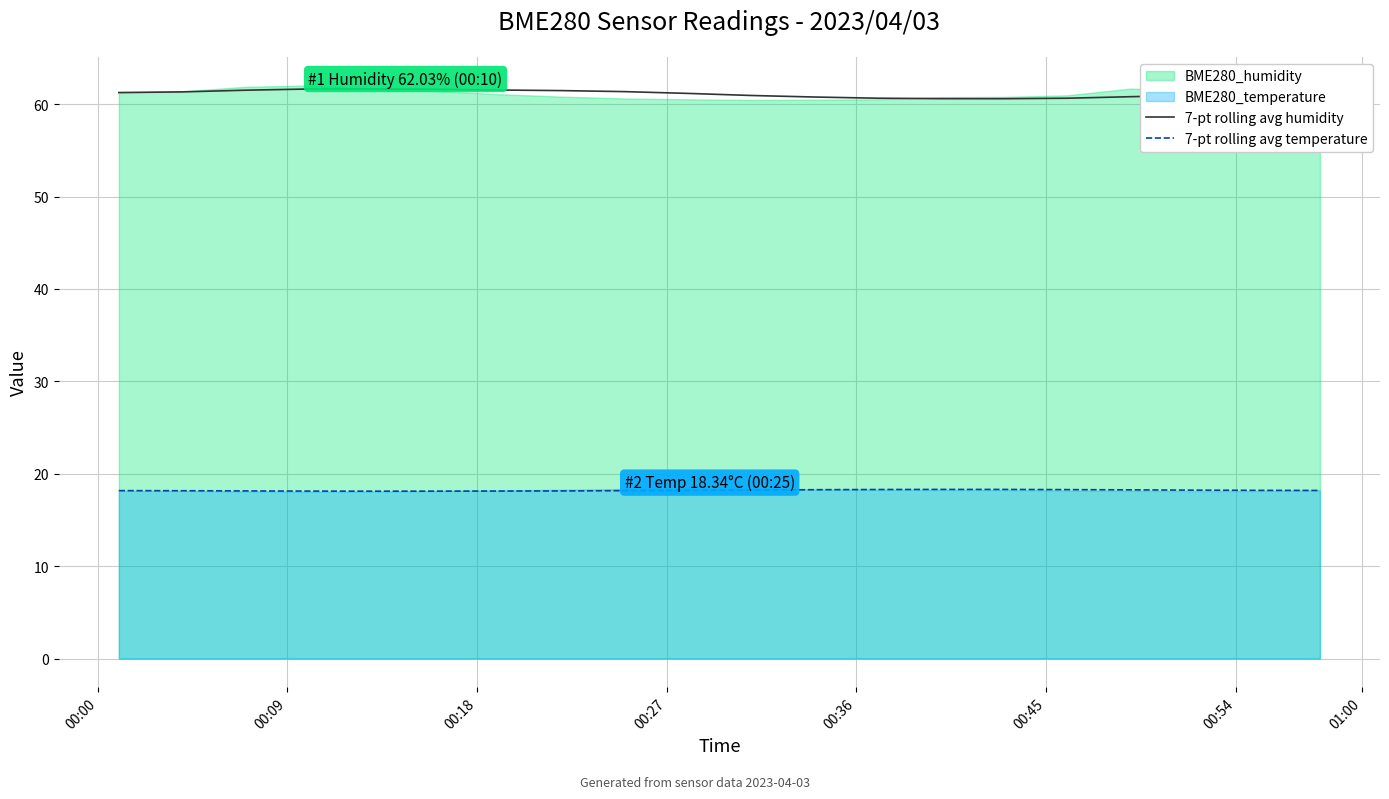

True or false: 7-pt rolling avg temperature and 7-pt rolling avg humidity cross at least once.

False